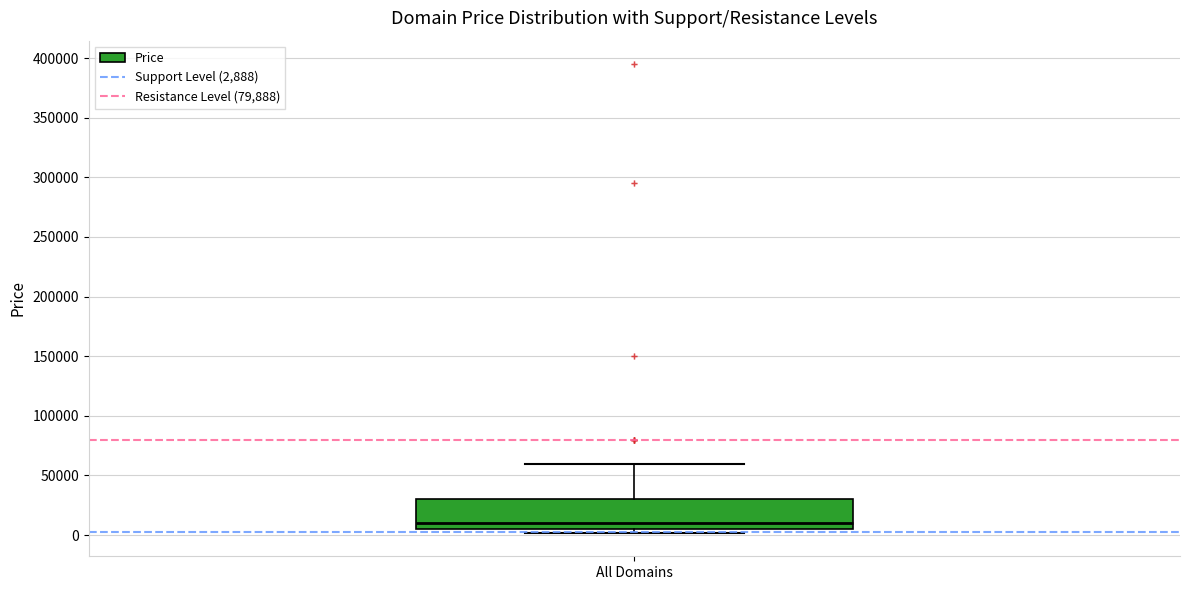

Transcribe this box plot: give where the median line is, the range the box spans, and where the two whiskers end, as read against the y-axis. The values are not printed on the chart, so give them approximately, as read against the axis.

median 10000, box 5000 to 30000, whiskers 0 to 60000